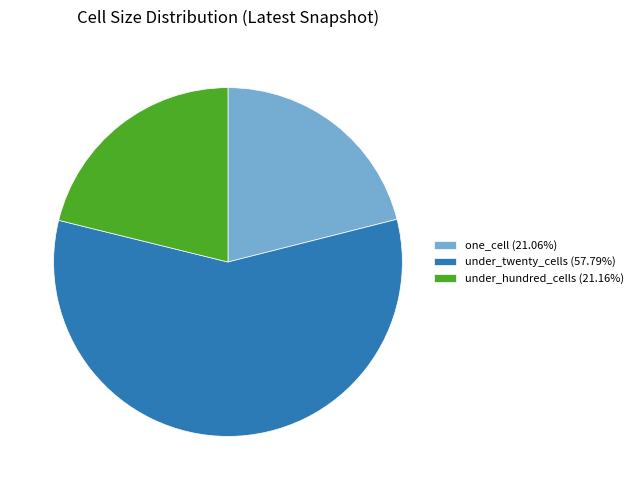

How many segments does this pie chart have?

3